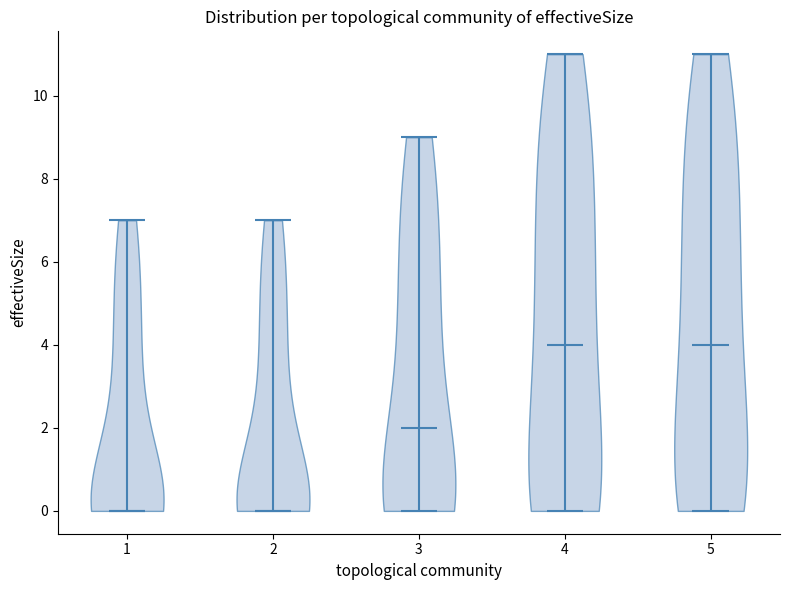

What is the highest point the violin at x = 5 reaches on the y-axis? The values are not printed on the chart, so give them approximately, as read against the axis.

11